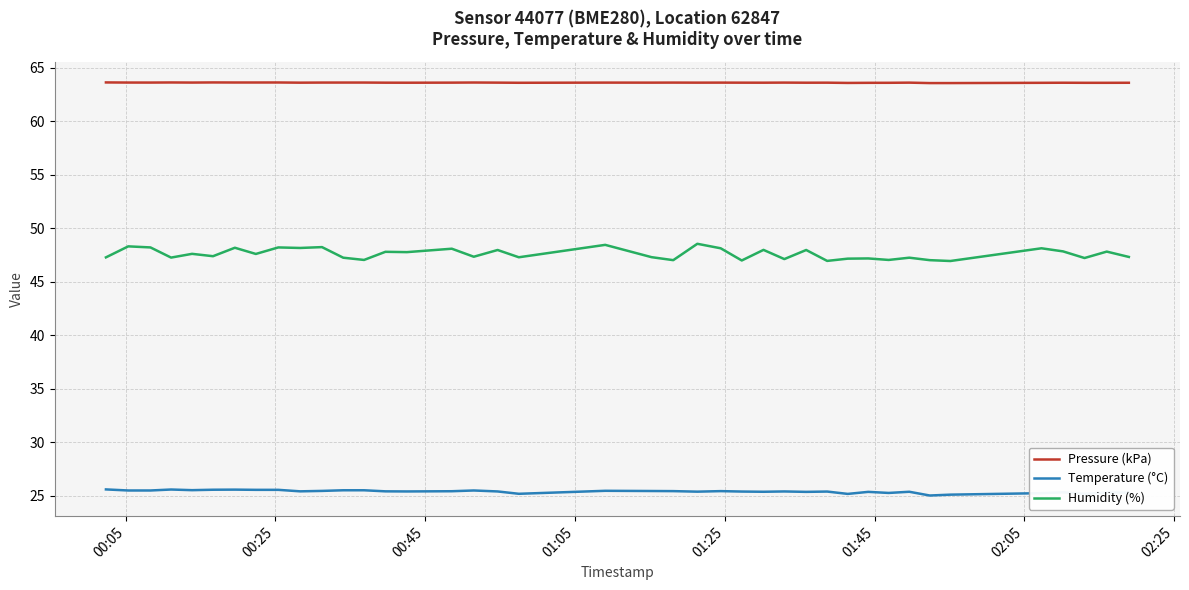

What is the average value of the Humidity (%) series?

47.6